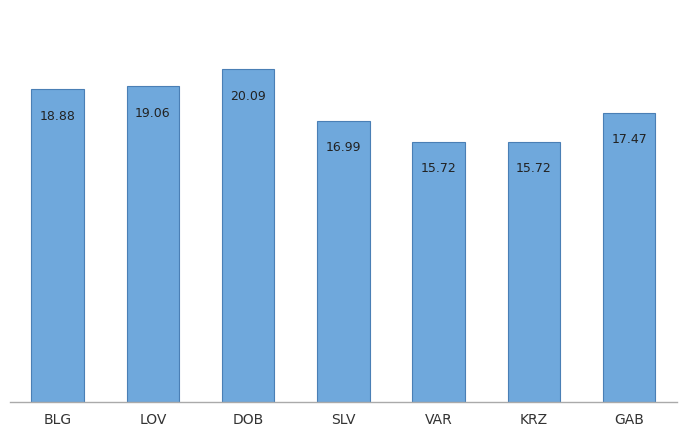

What is the value of the 6th bar from the left?

15.7